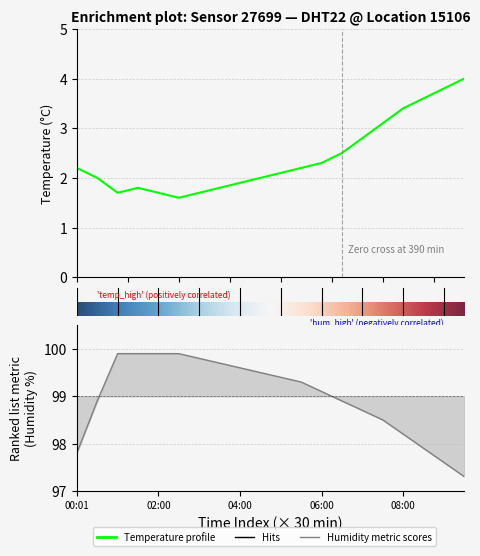

True or false: humidity has a value of 160.5 at 06:00.

False